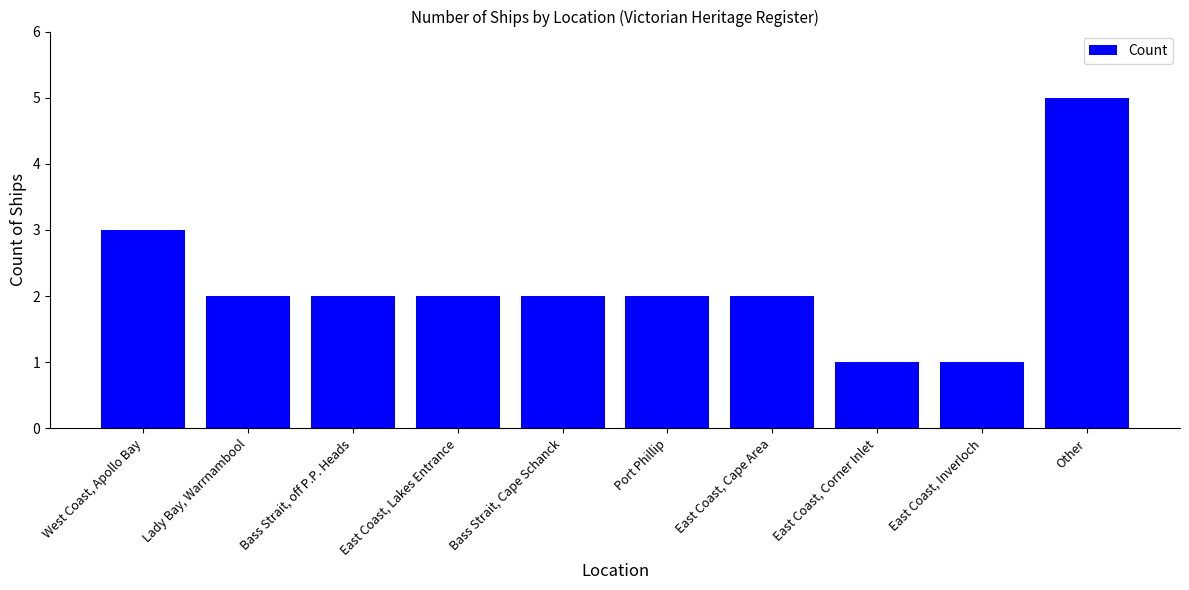

The chart shows a value of 2 at Lady Bay, Warrnambool. True or false?

True